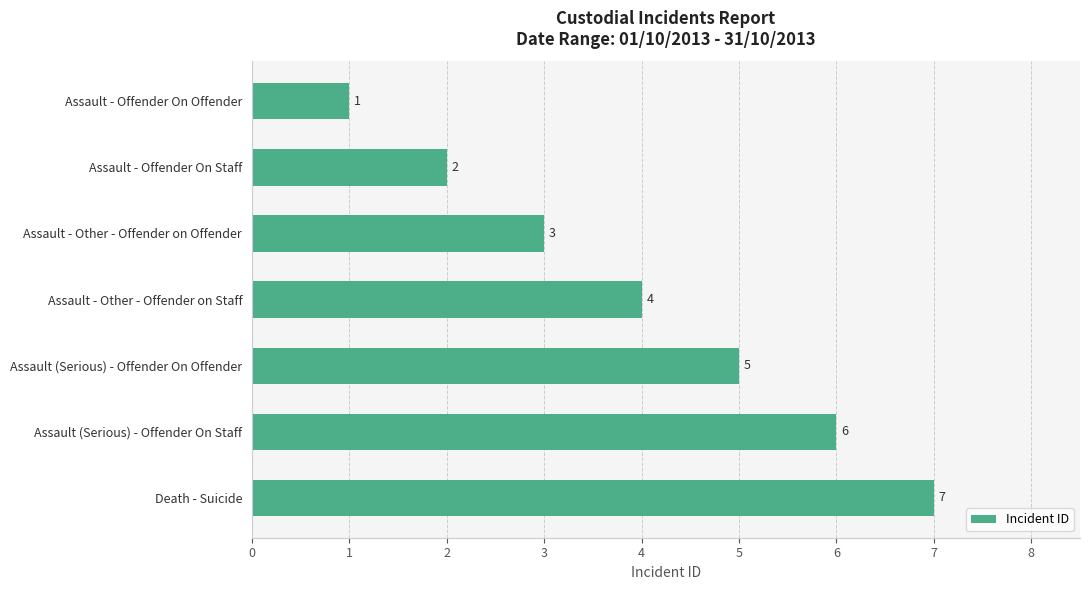

Approximately how many times larger is the value at Death - Suicide compared to Assault (Serious) - Offender On Staff?

1.2